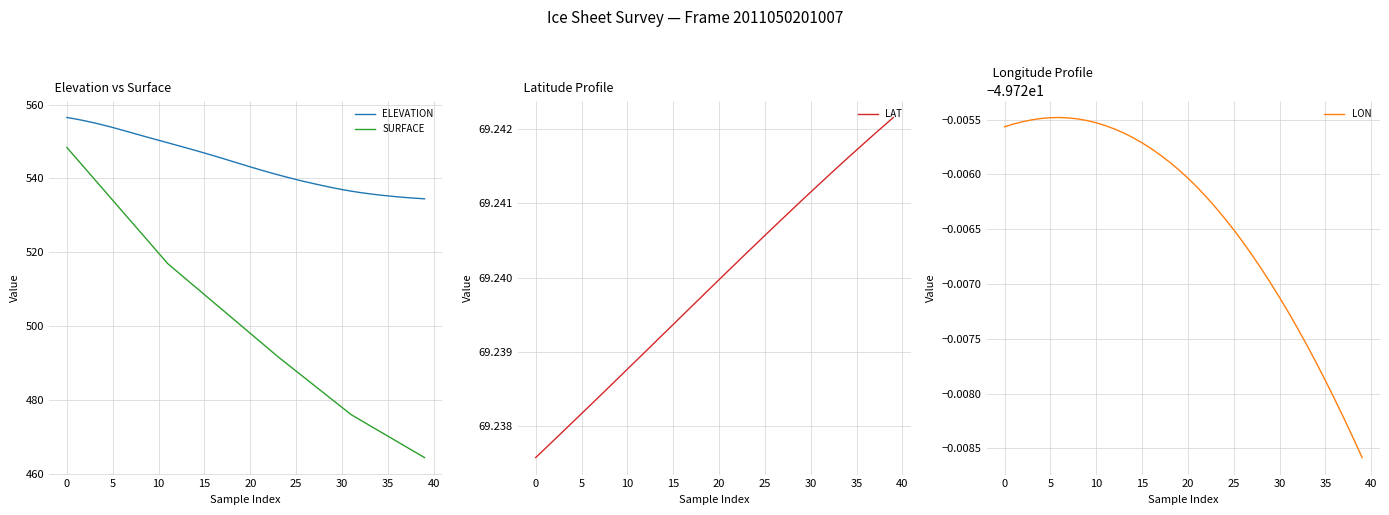

True or false: ELEVATION has a value of 556.5 at 0.

True